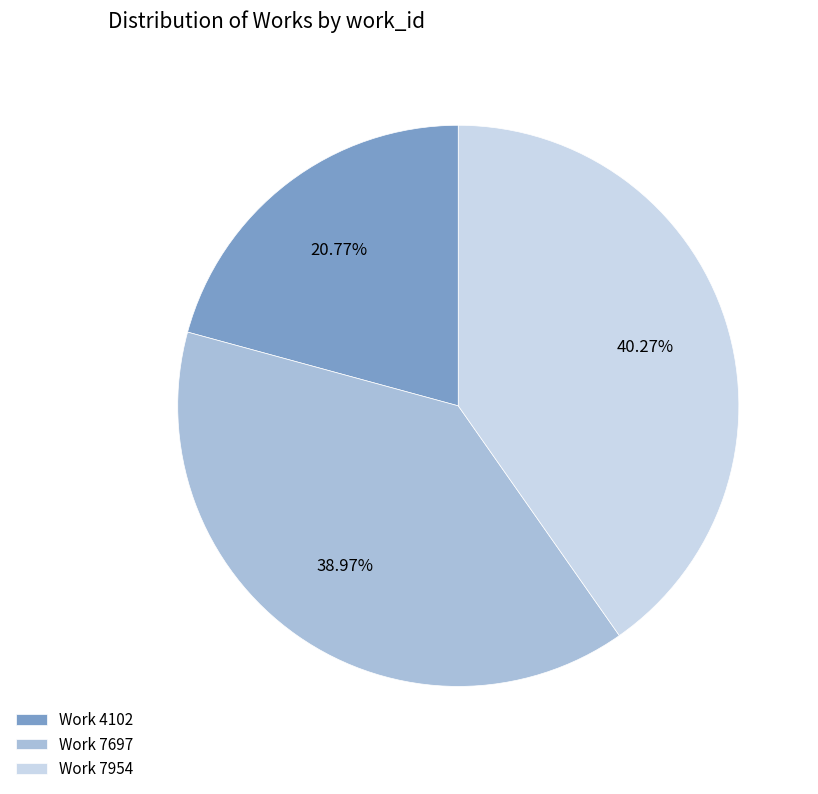

The Work 4102 slice represents 31% of the pie. True or false?

False